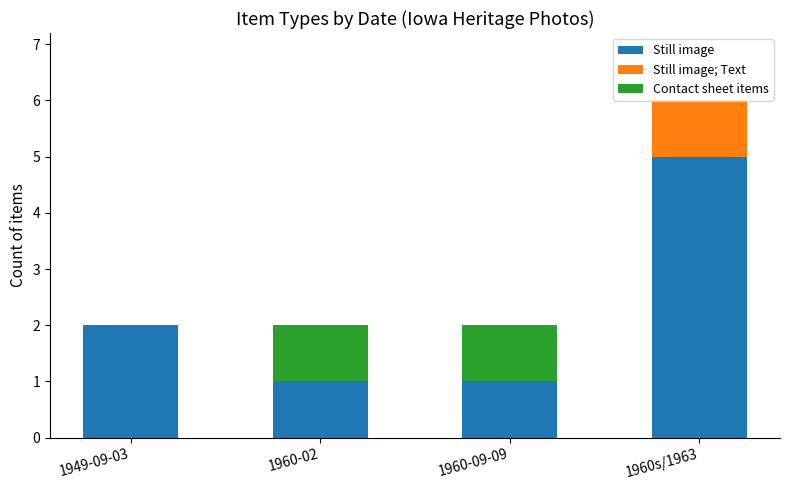

At which category is the sum across all series the highest?

1960s/1963